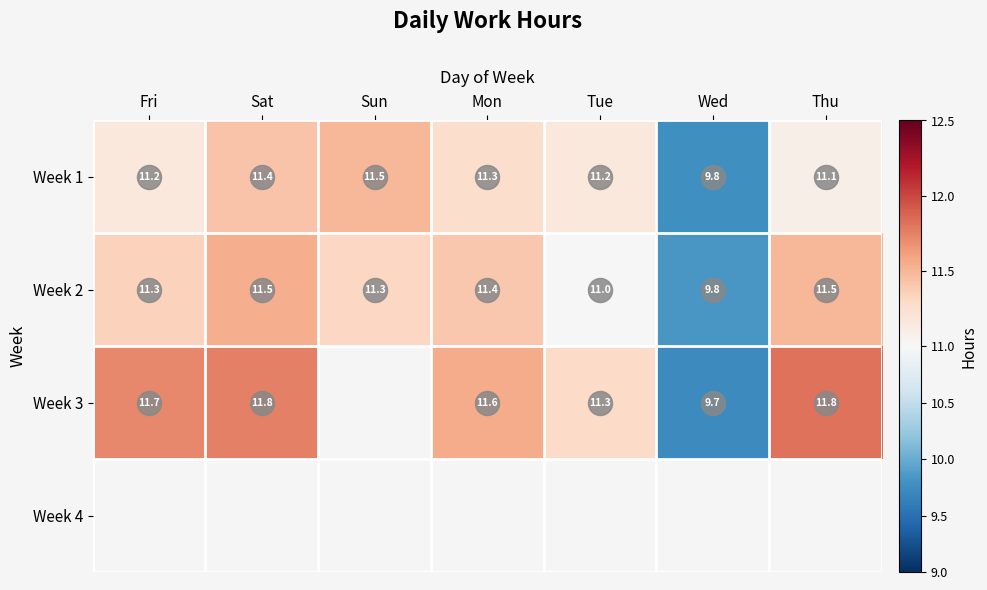

Is it true that Week 1 equals 11.3 at Mon?

True